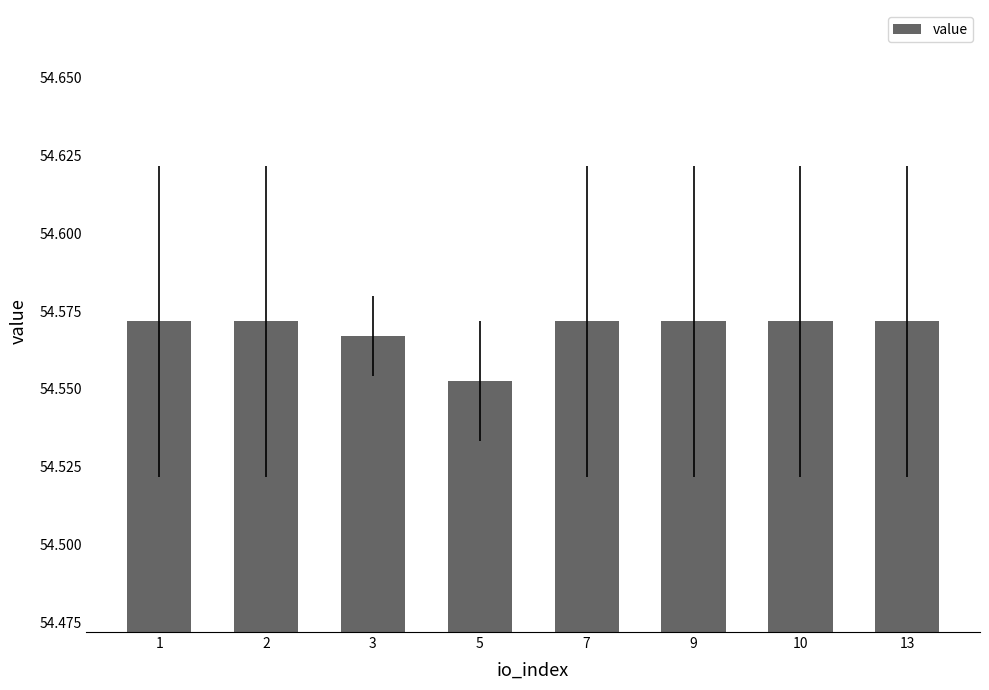

Which has a higher value, 3 or 5?

3